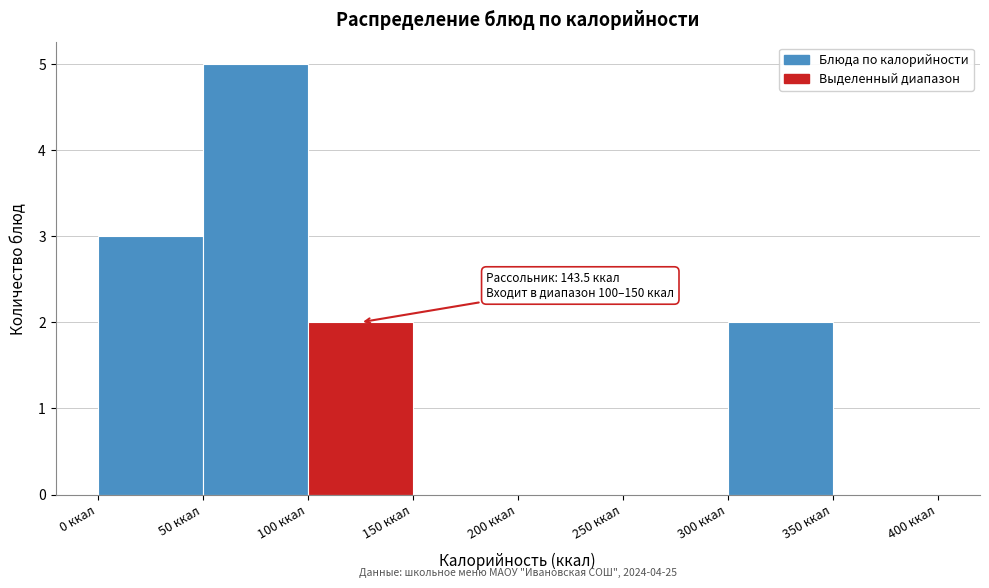

Over which range of the x-axis is the bar tallest?

50 to 100